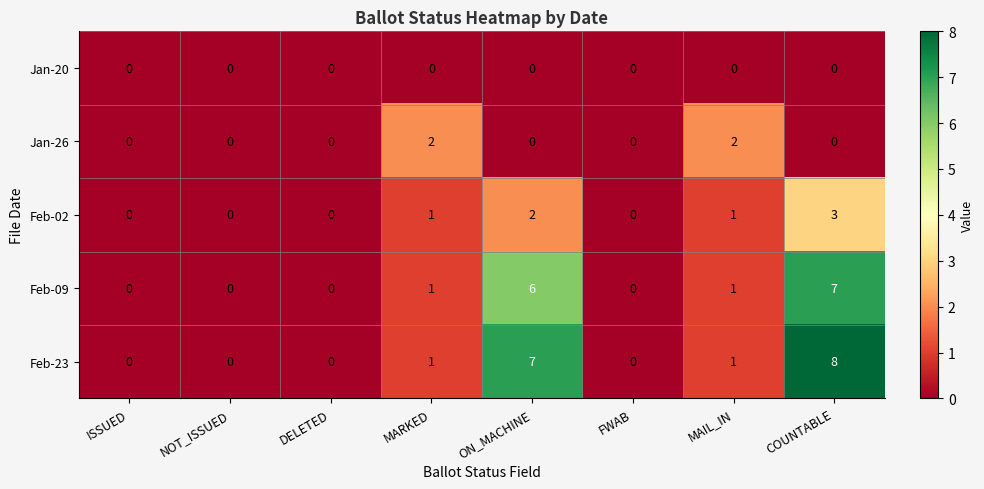

Which series has the widest spread of values?

Feb-23